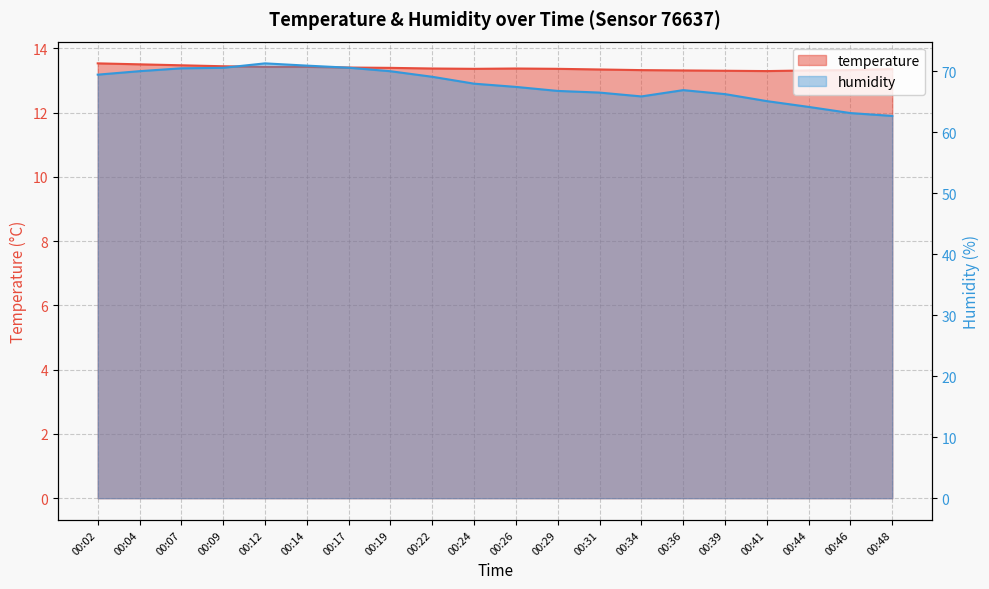

In temperature, how many points are lower than both neighbors (excluding endpoints)?

2